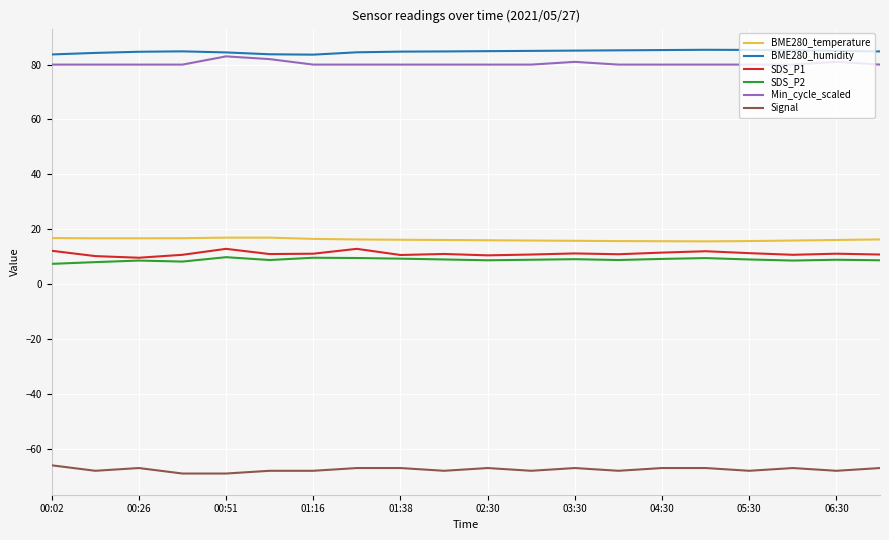

What is the smallest value displayed?

-69.0